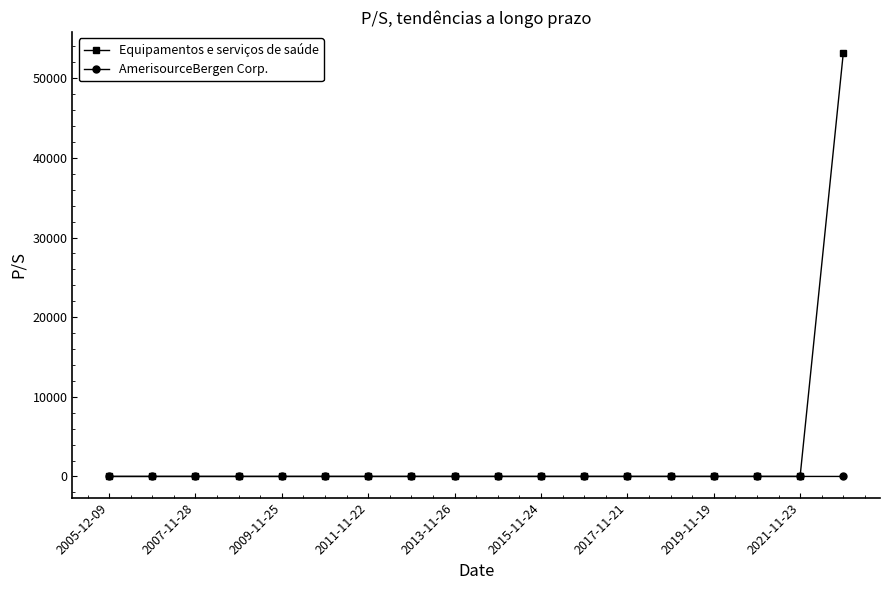

What is the highest value of the Equipamentos e serviços de saúde series?

53178.3